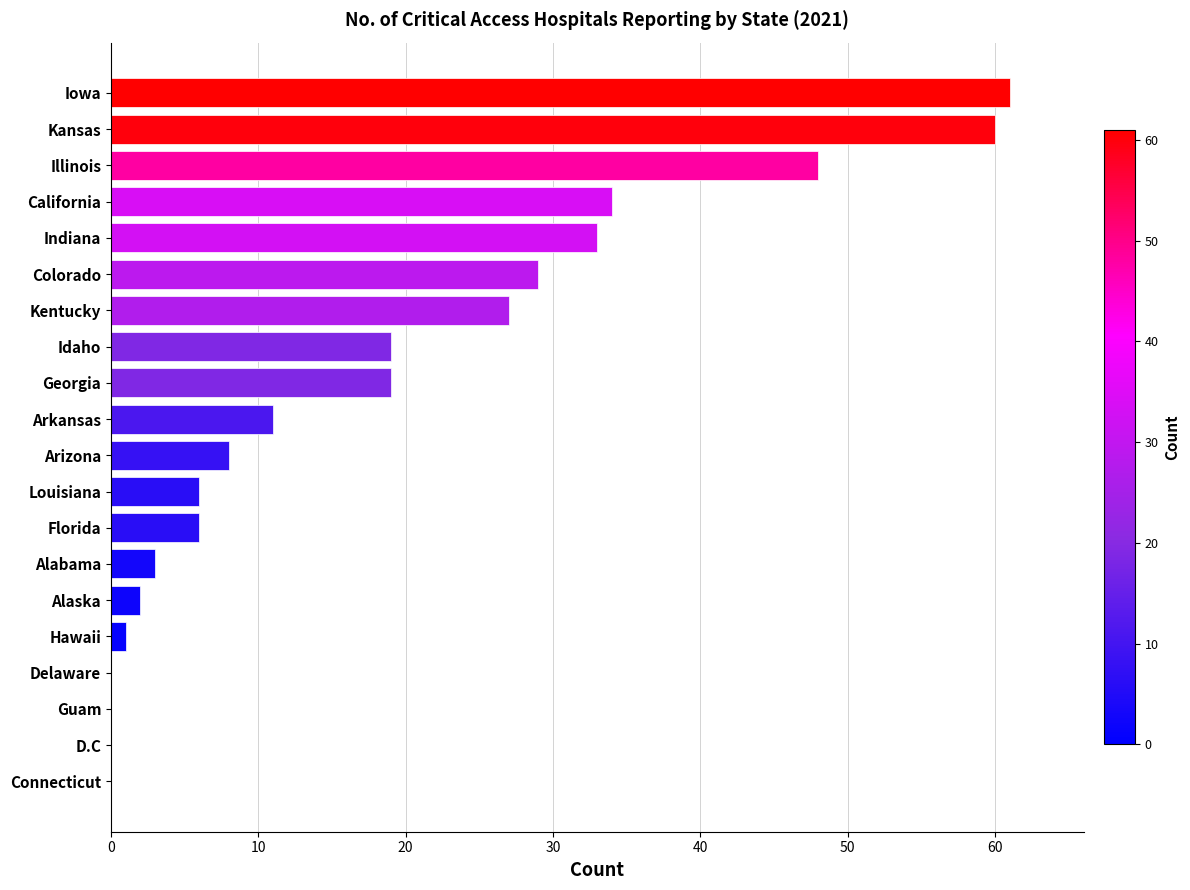

At which label is the value closest to 30?

Colorado